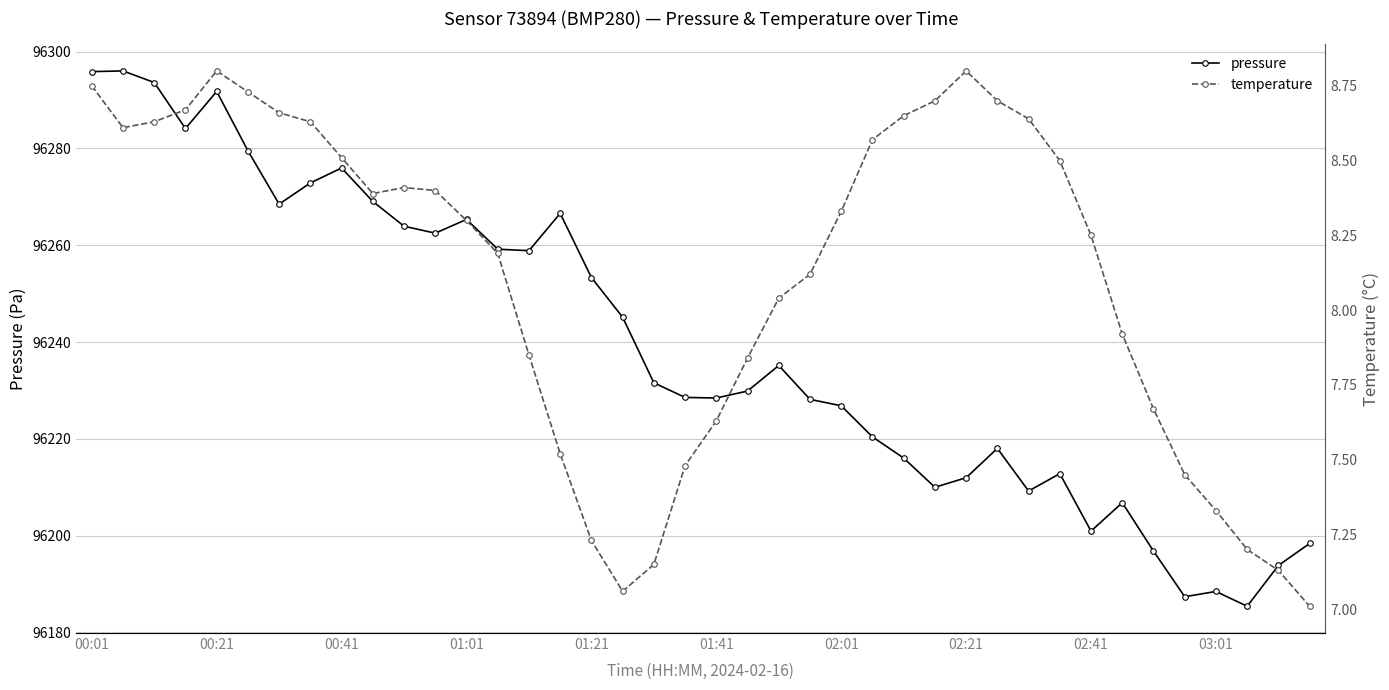

What is the lowest value of the pressure series?

96185.4